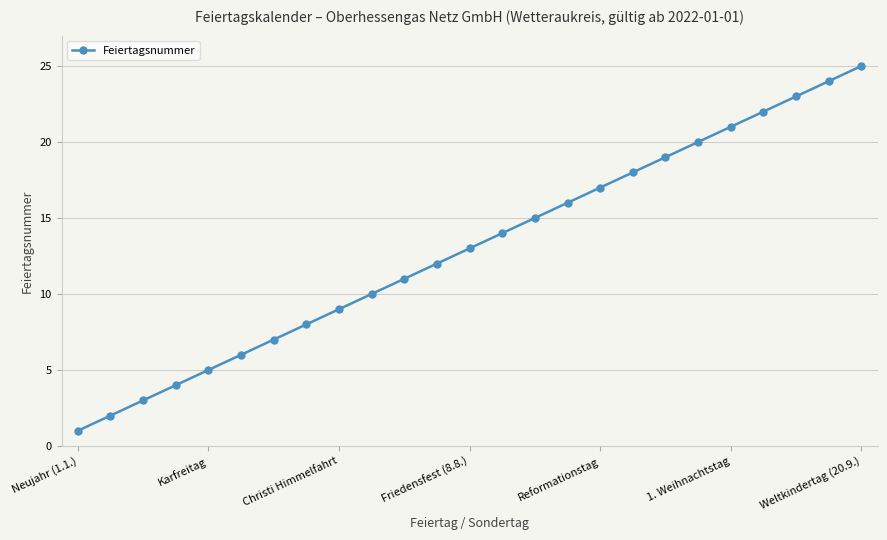

True or false: the data has more than 0 interior local peaks.

False